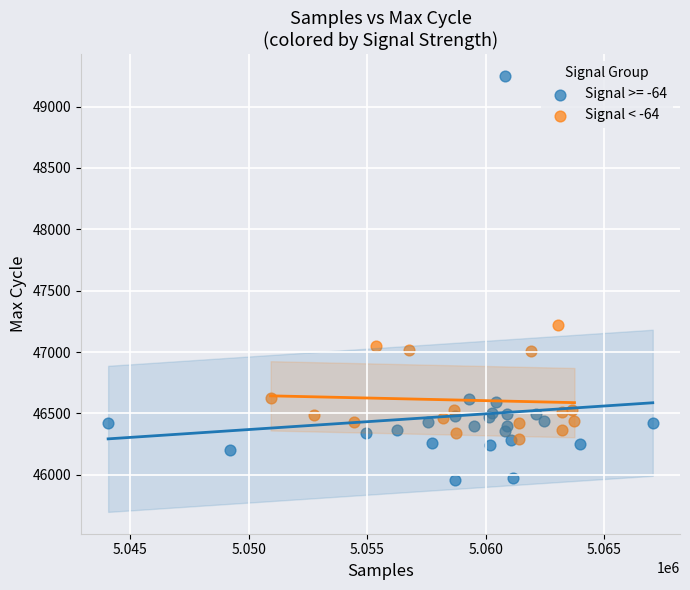

Which series has the largest Y range (max minus min)?

Signal >= -64